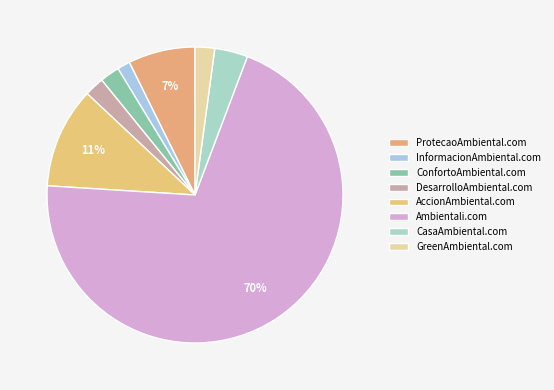

To the nearest percent, what is the average slice percentage?

12%